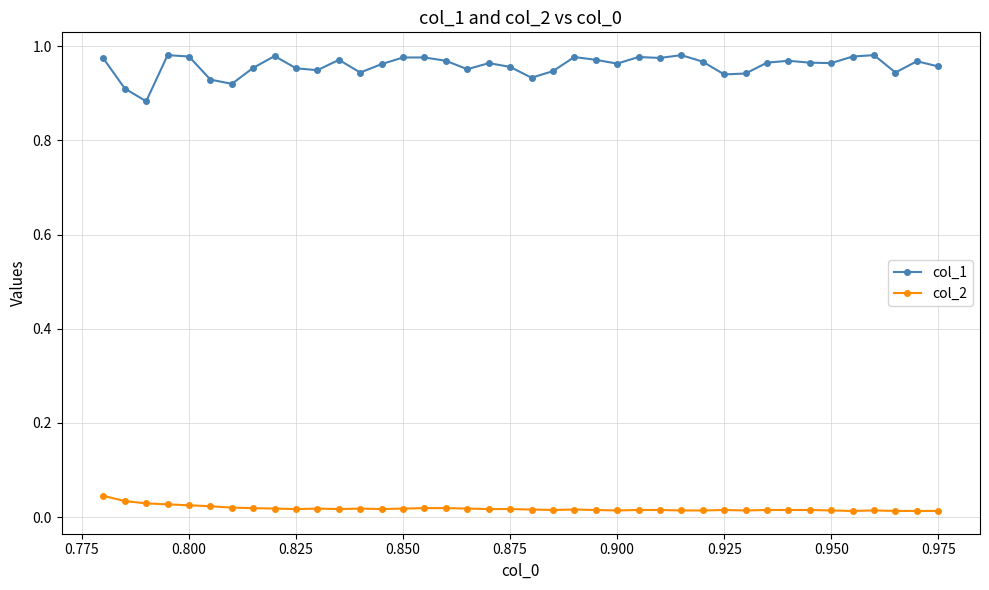

True or false: col_2 and col_1 intersect in this chart.

False